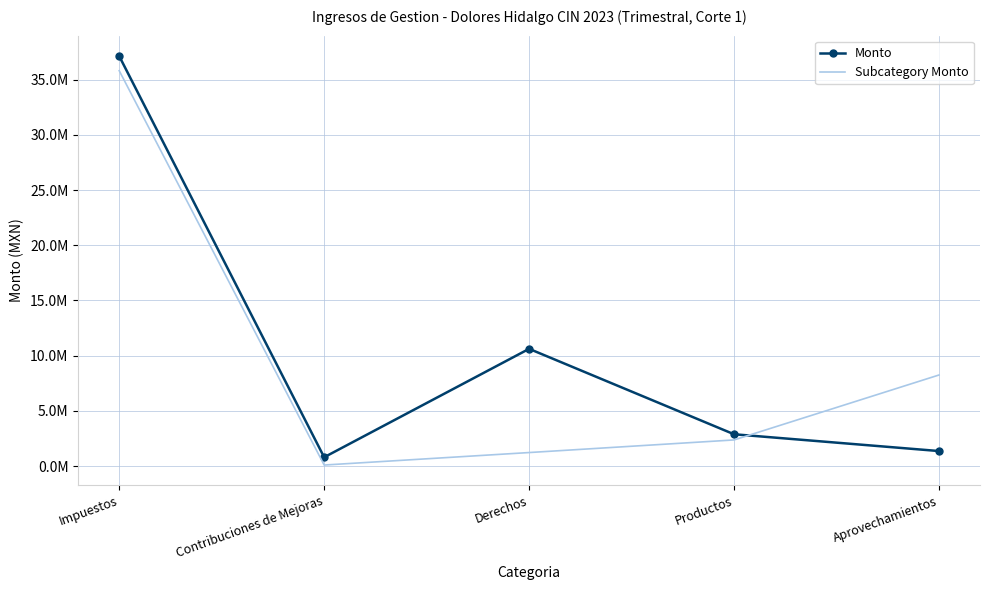

List the series in order of their peak value, highest first.

Monto, Subcategory Monto